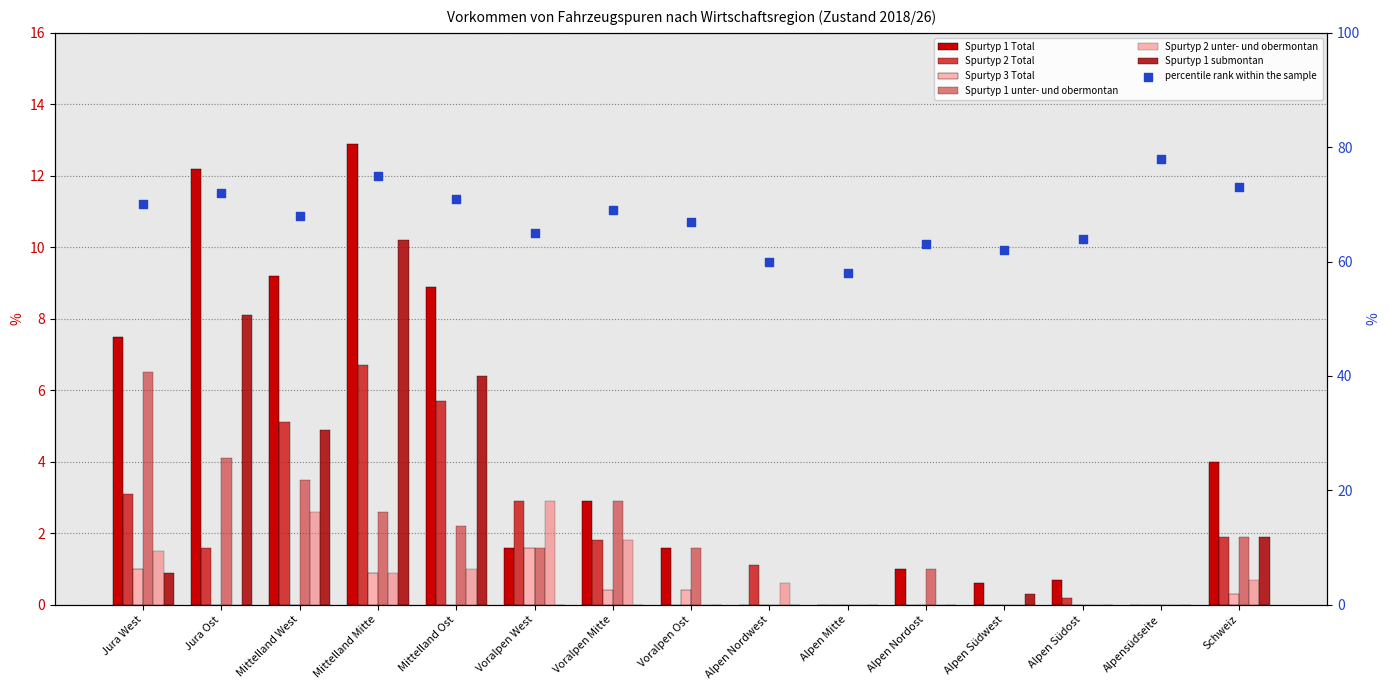

Which series contains the lowest Y value?

Spurtyp 1 Total